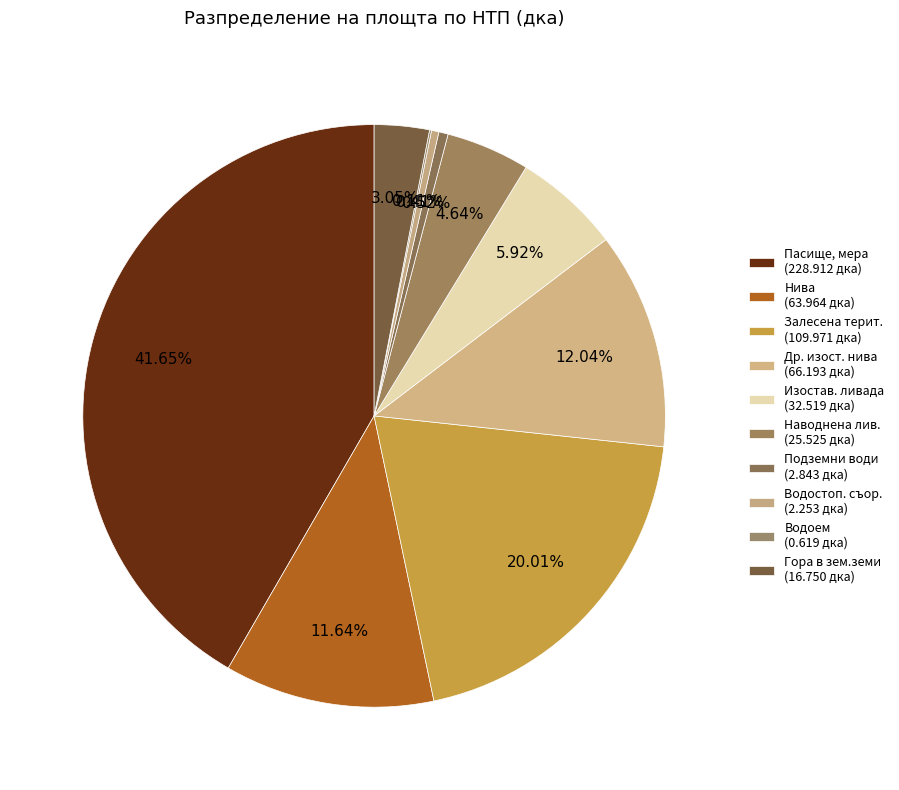

Is the sum of Др. изост. нива and Пасище, мера greater than half?

Yes